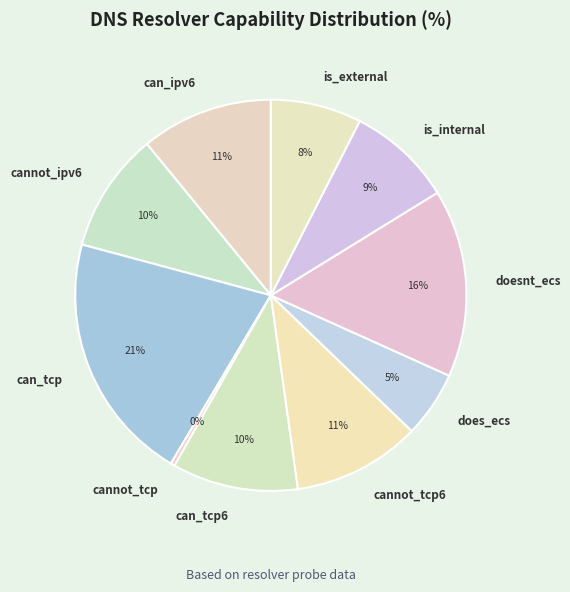

What percentage is the cannot_ipv6 slice, to the nearest percent?

10%